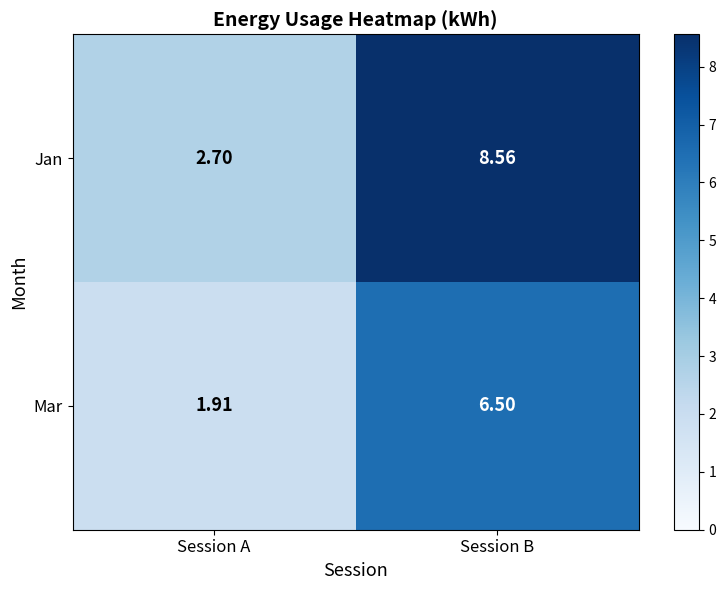

Which series has the widest spread of values?

Jan